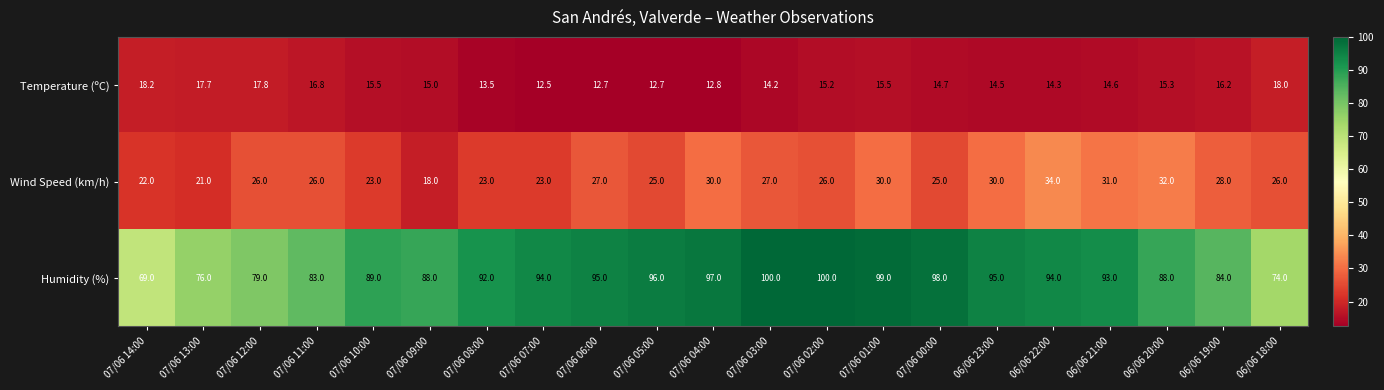

Rank the series at 07/06 05:00 from highest to lowest value.

Humidity (%), Wind Speed (km/h), Temperature (ºC)